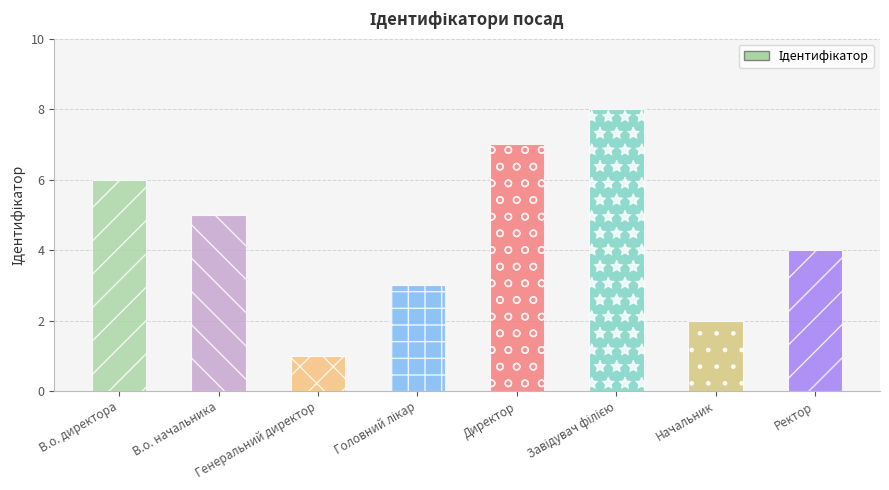

What is the sum of all values?

36